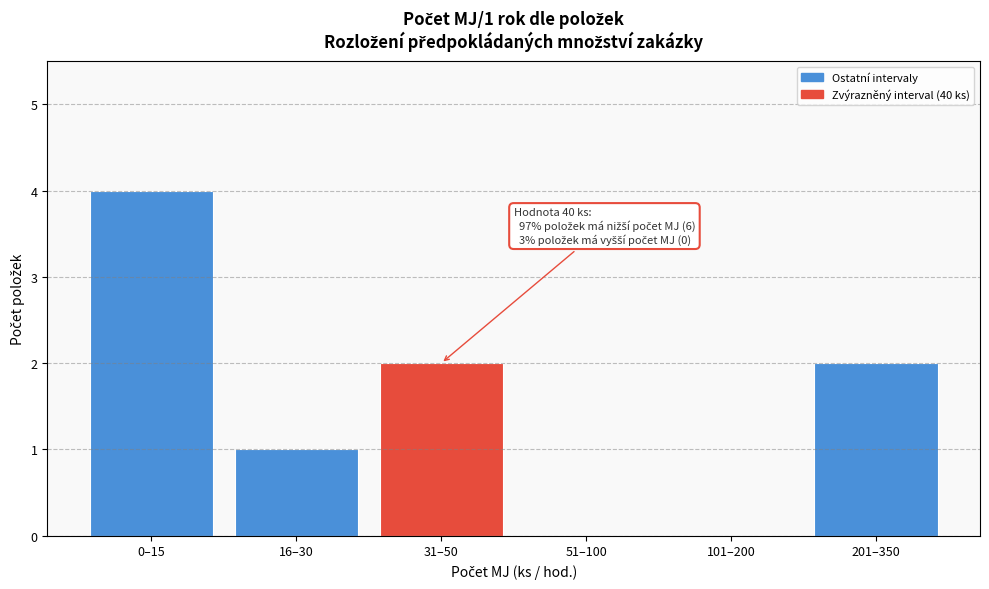

Reading left to right, transcribe all the data shown in this chart.

0–15=4	16–30=1	31–50=2	51–100=0	101–200=0	201–350=2